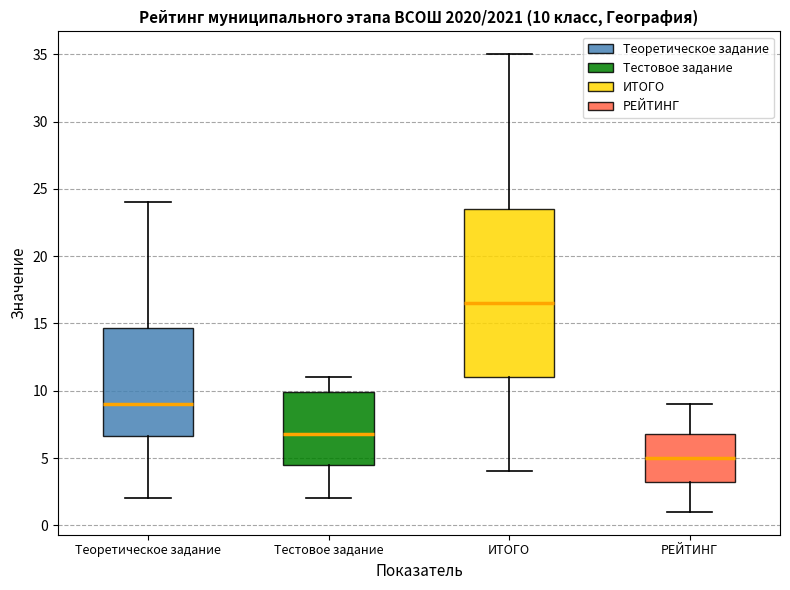

Comparing the boxes themselves (not the whiskers), which one is the tallest?

ИТОГО